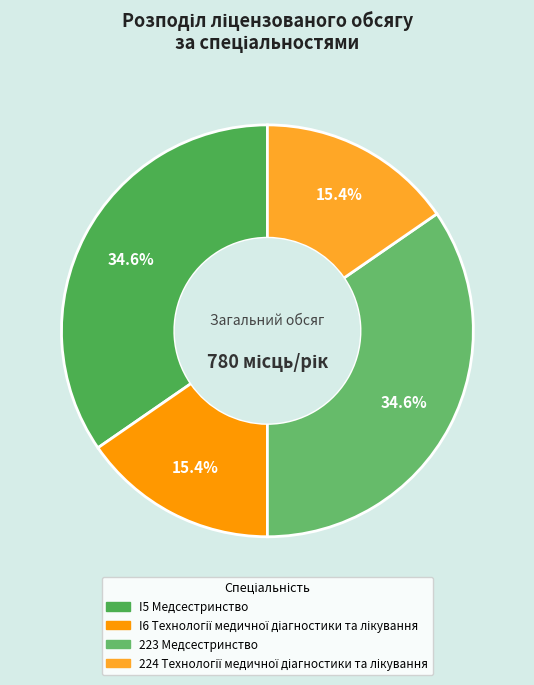

Rank the categories by value from highest to lowest.

I5 Медсестринство, 223 Медсестринство, I6 Технології медичної діагностики та лікування, 224 Технології медичної діагностики та лікування